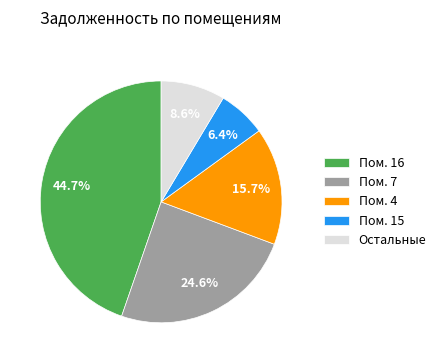

What is the largest slice in the pie chart?

Пом. 16